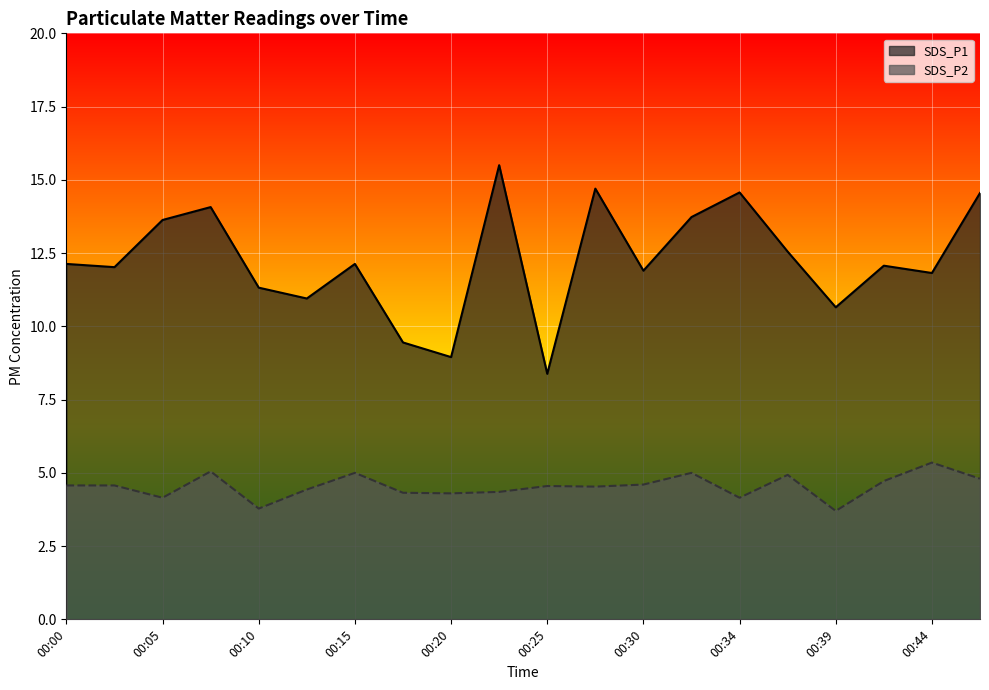

How many values in the SDS_P1 series exceed 12?

12